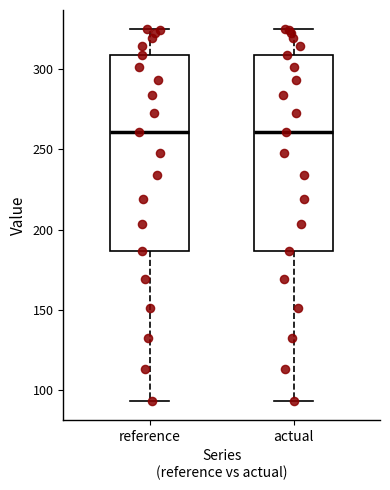

Reading left to right, transcribe this box plot: for each box, give where its median line is, the range the box spans, and where its two whiskers end, as read against the y-axis. The values are not printed on the chart, so give them approximately, as read against the axis.

reference: median 260, box 185 to 310, whiskers 95 to 325
actual: median 260, box 185 to 310, whiskers 95 to 325